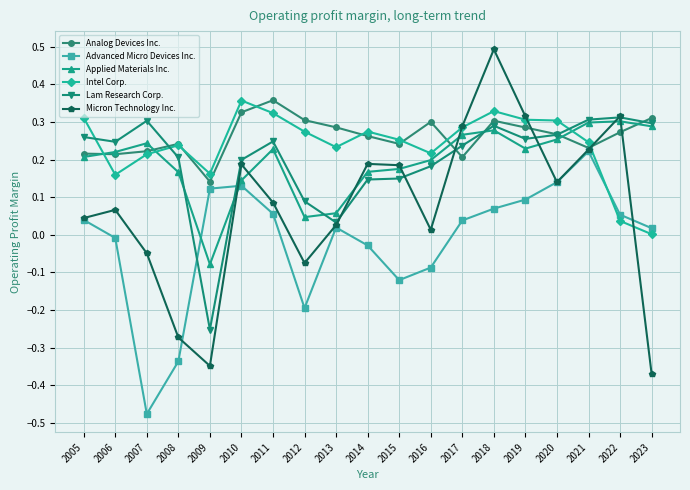

In Advanced Micro Devices Inc., how many points are lower than both neighbors (excluding endpoints)?

3